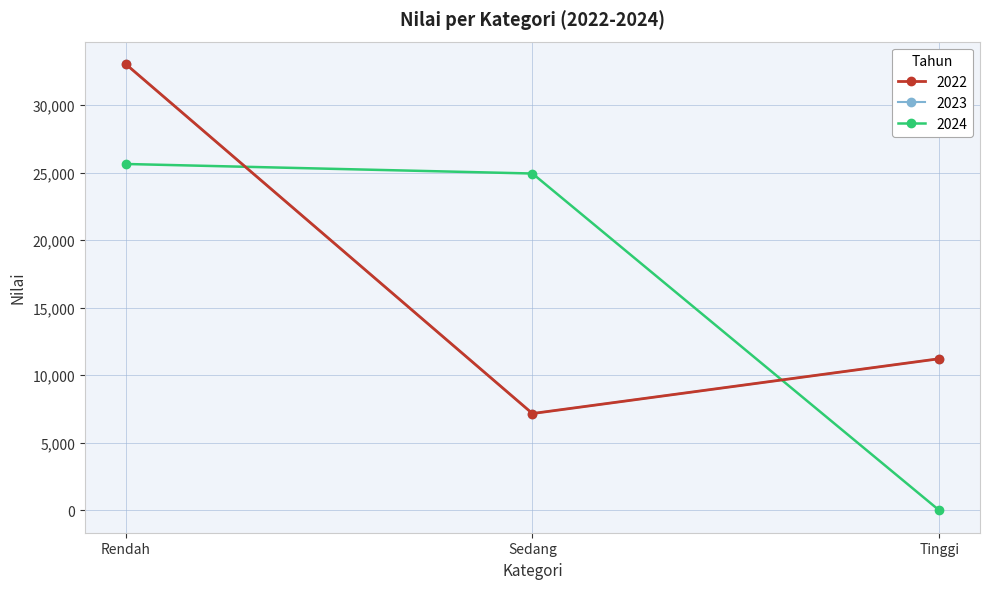

What position from the right is Sedang?

2